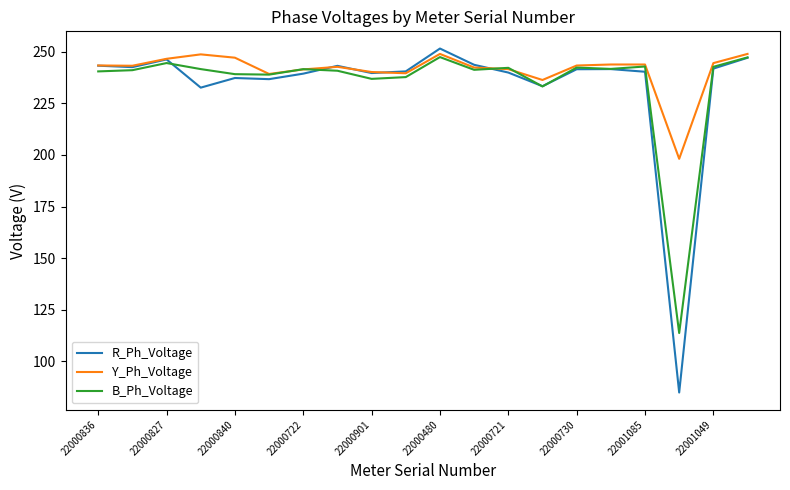

Which series has the widest spread of values?

R_Ph_Voltage